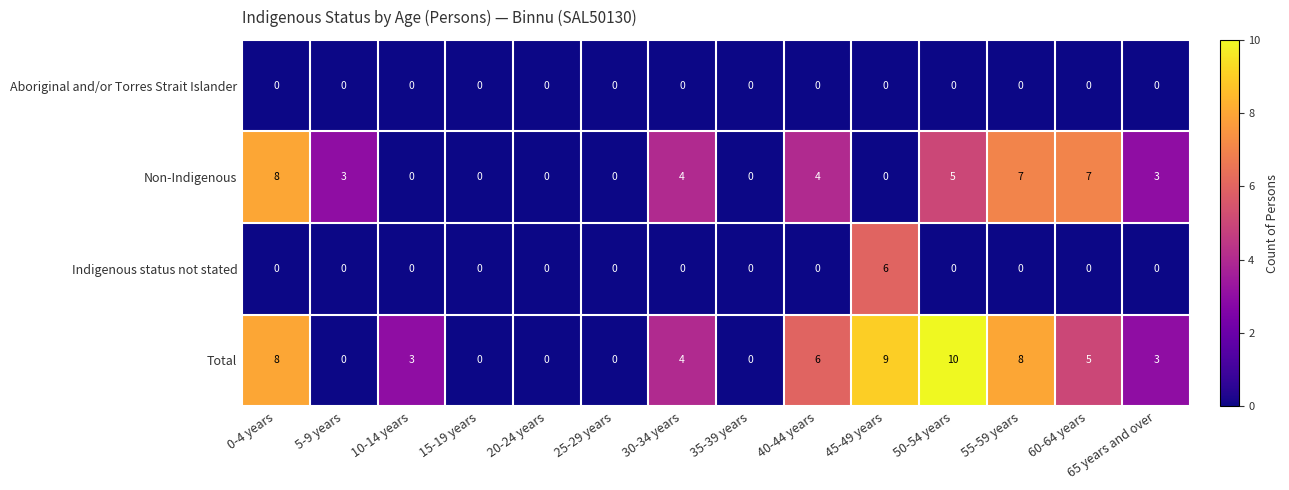

Is it true that Indigenous status not stated equals 3 at 65 years and over?

False